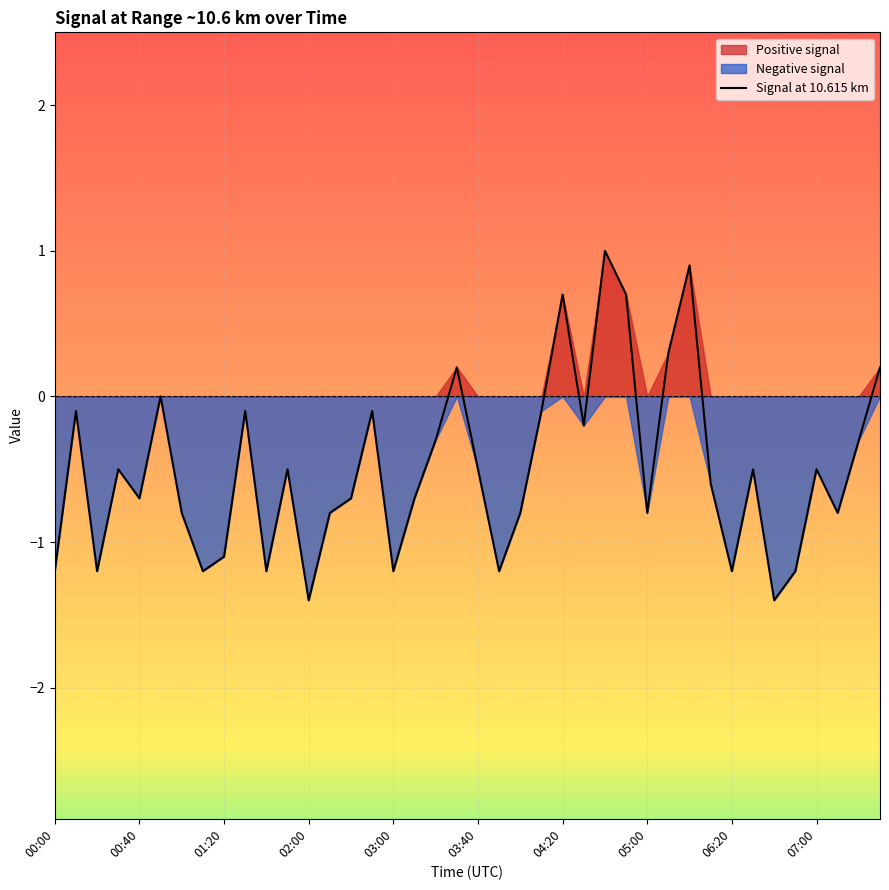

How many positive values are there?

7